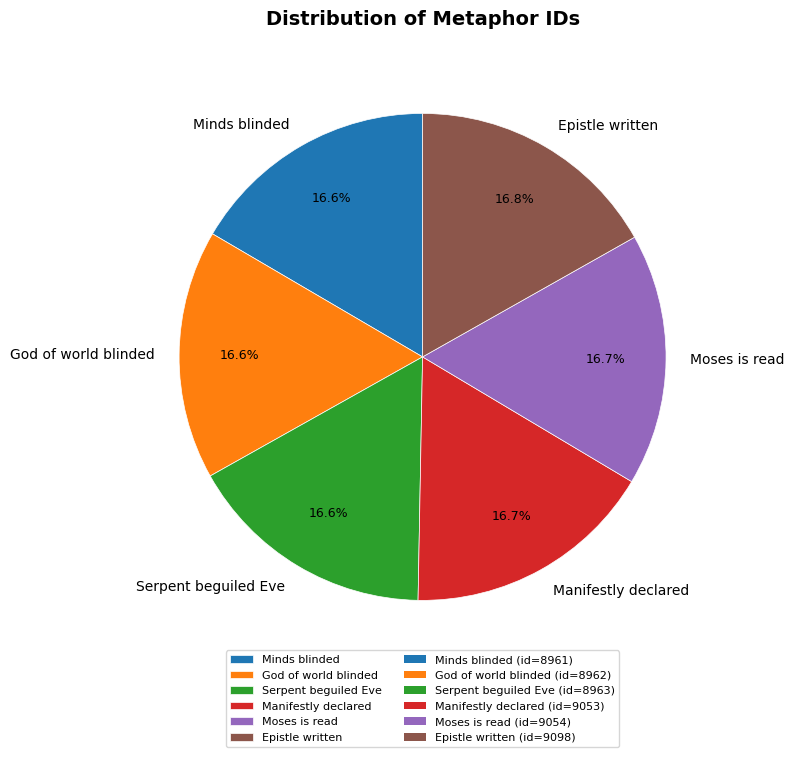

Is Manifestly declared the majority of the pie?

No